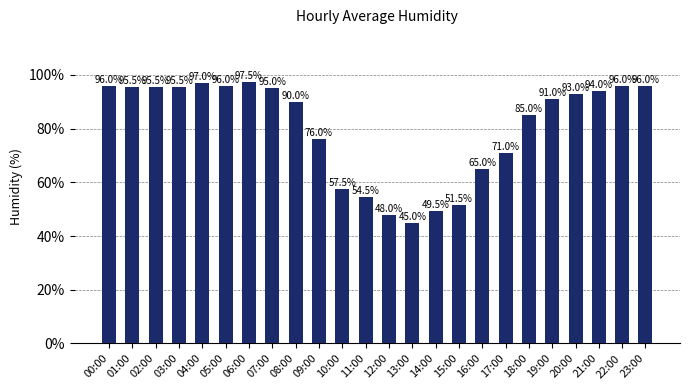

True or false: the data shows 38.1 at 21:00.

False